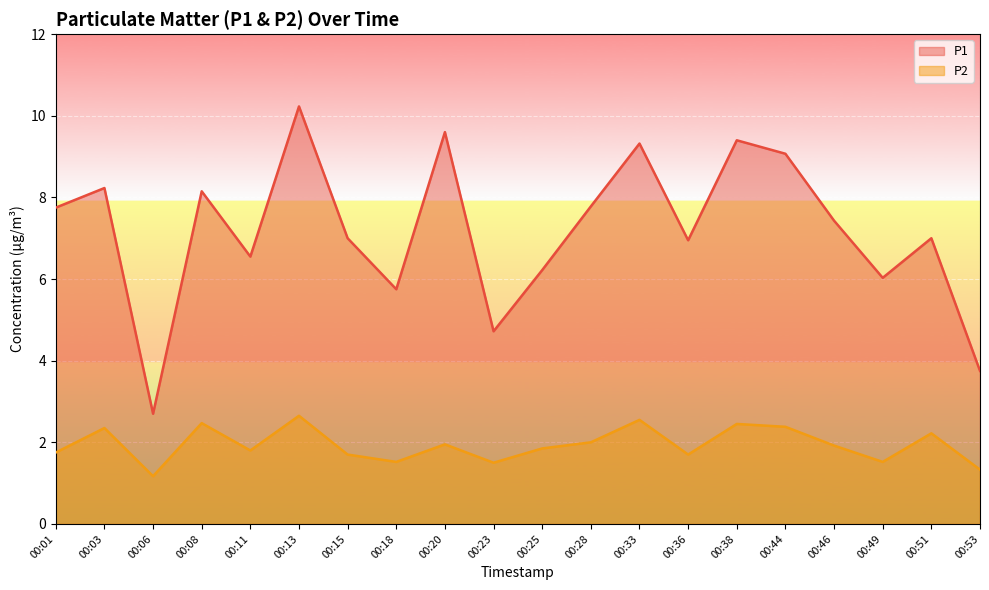

What is the difference between the maximum and minimum values in the P1 series?

7.5